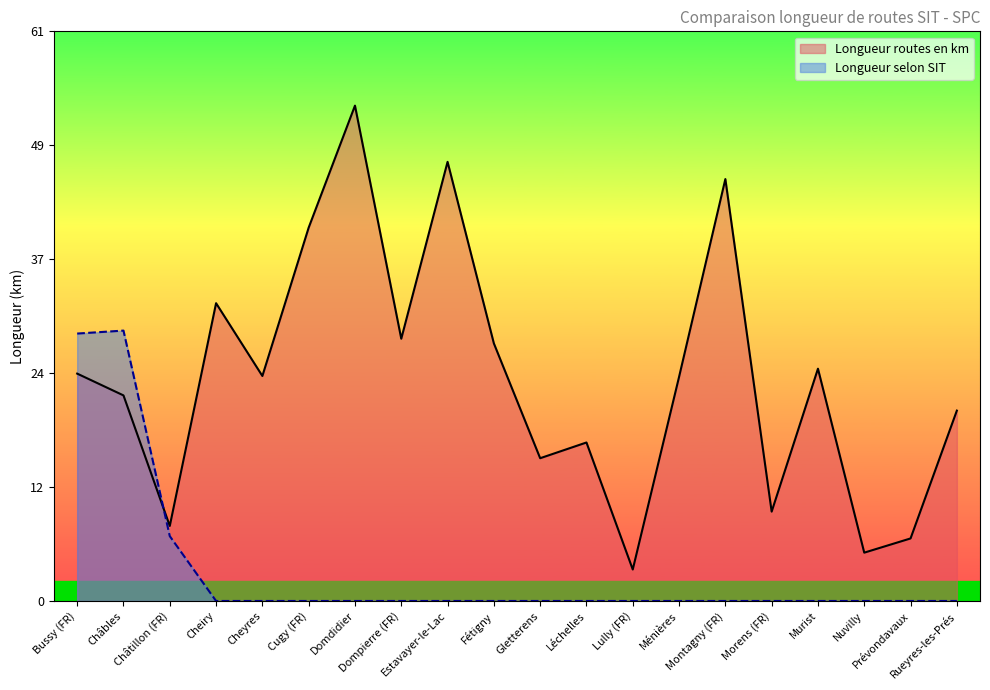

Which series ends up on top after the final intersection of Longueur routes en km and Longueur selon SIT?

Longueur routes en km